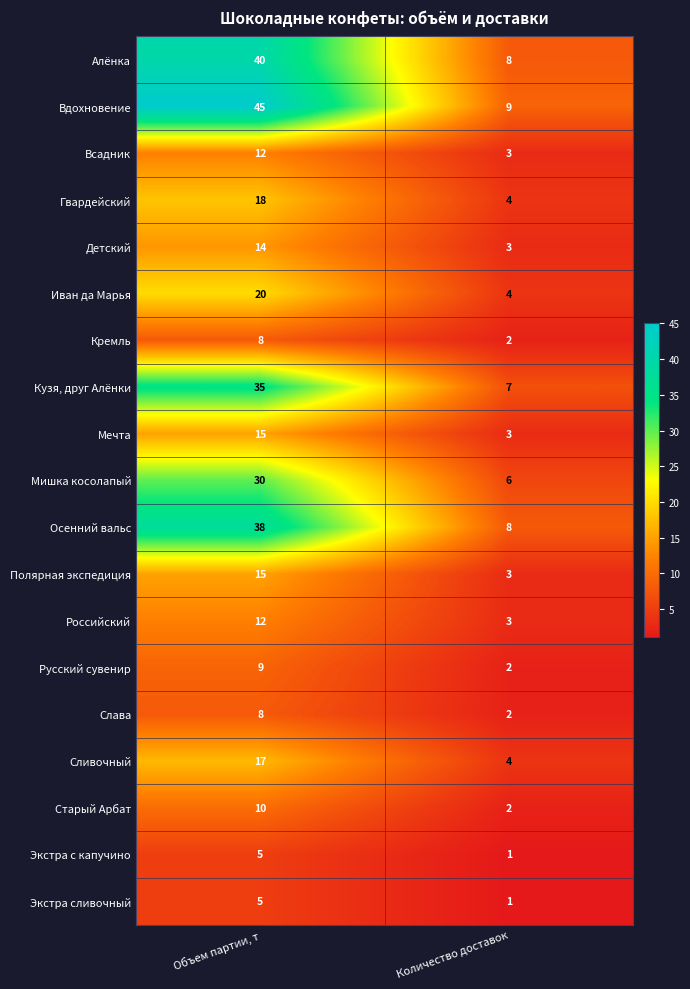

How many data points does each series have?

2